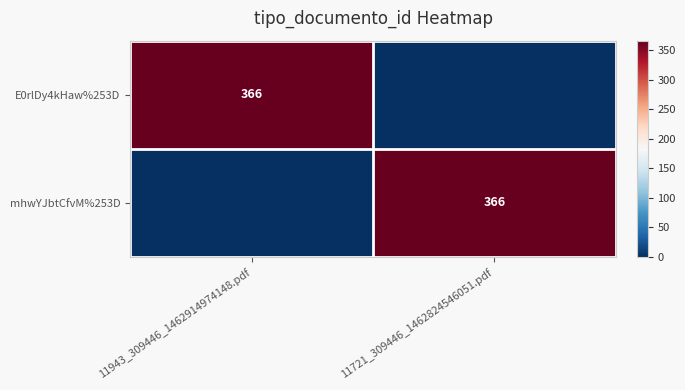

The value of E0rlDy4kHaw%253D at 11943_309446_1462914974148.pdf is 615. True or false?

False